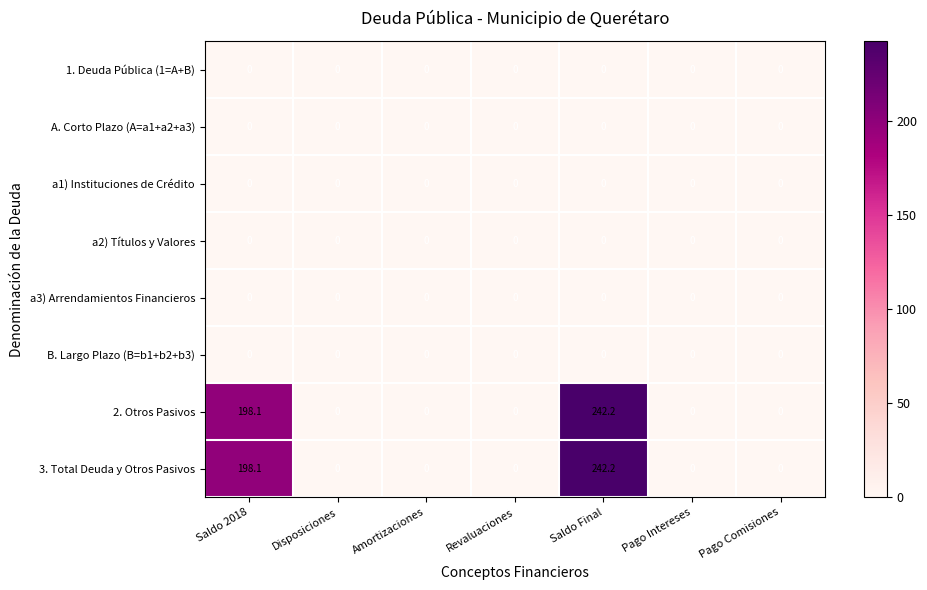

What is the difference between the highest and lowest values at Saldo 2018?

198.1